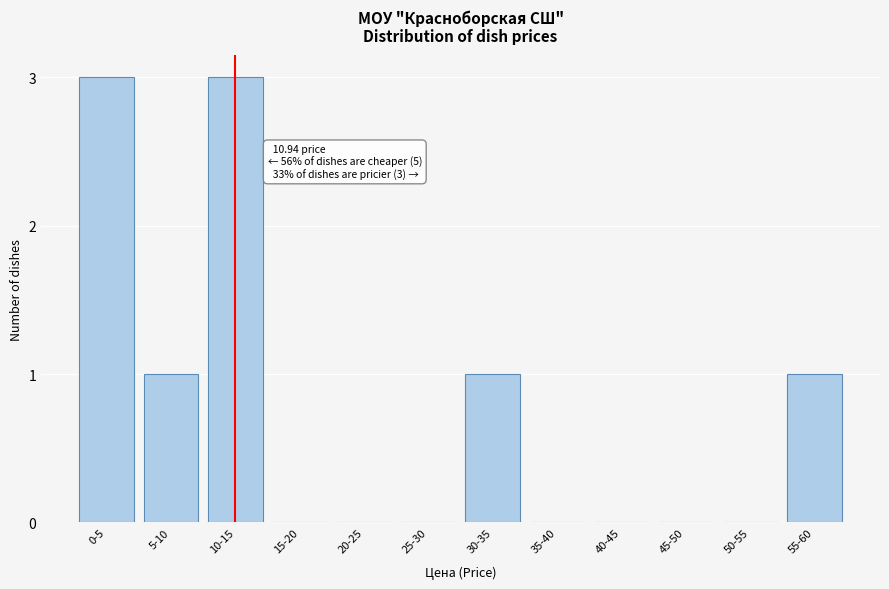

Reading right to left, extract all data points from this chart.

55-60=1	50-55=0	45-50=0	40-45=0	35-40=0	30-35=1	25-30=0	20-25=0	15-20=0	10-15=3	5-10=1	0-5=3